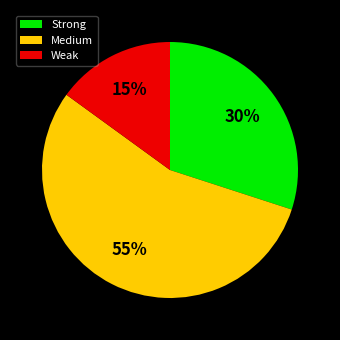

What is the ratio of the value at Medium to the value at Strong?

1.8